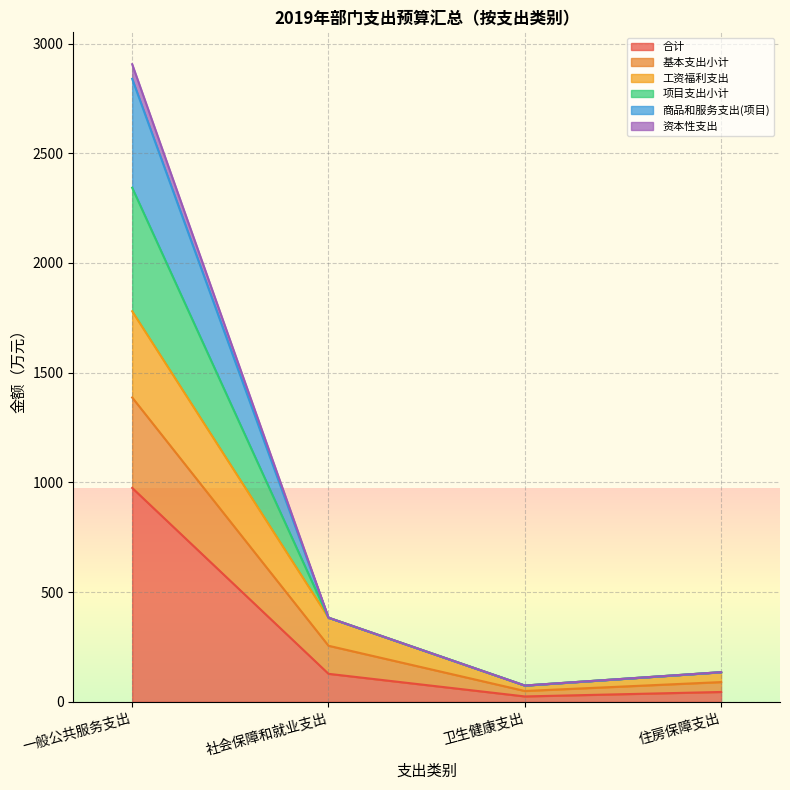

What position from the left is 一般公共服务支出?

1